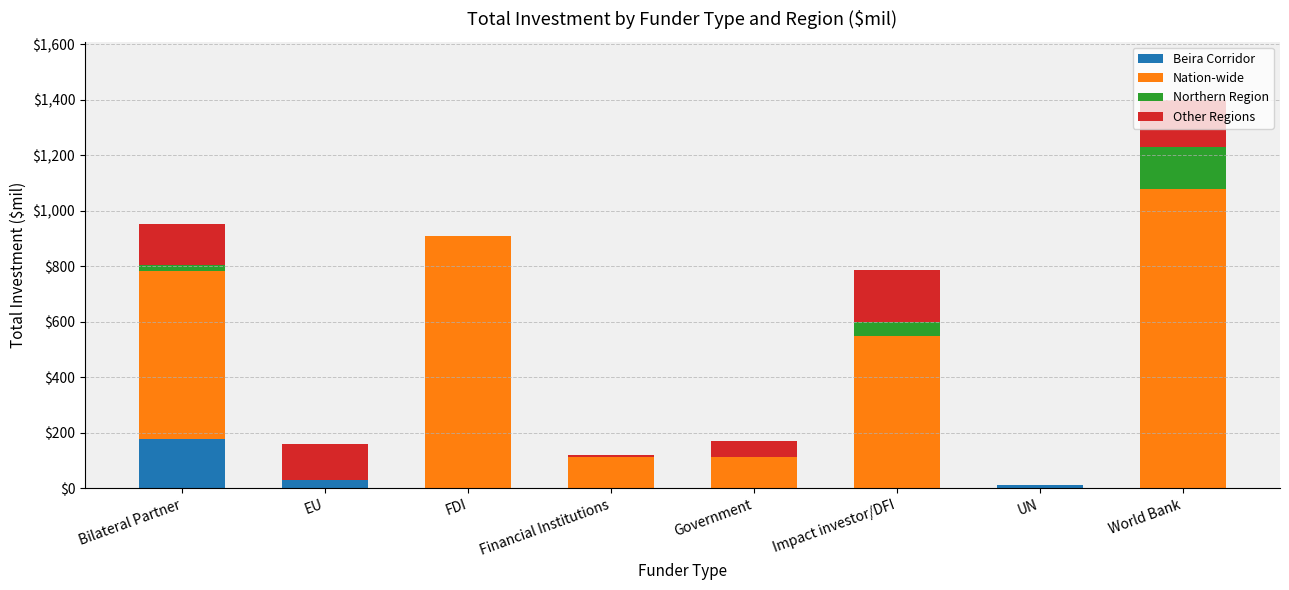

What is the maximum value for Beira Corridor?

177.0